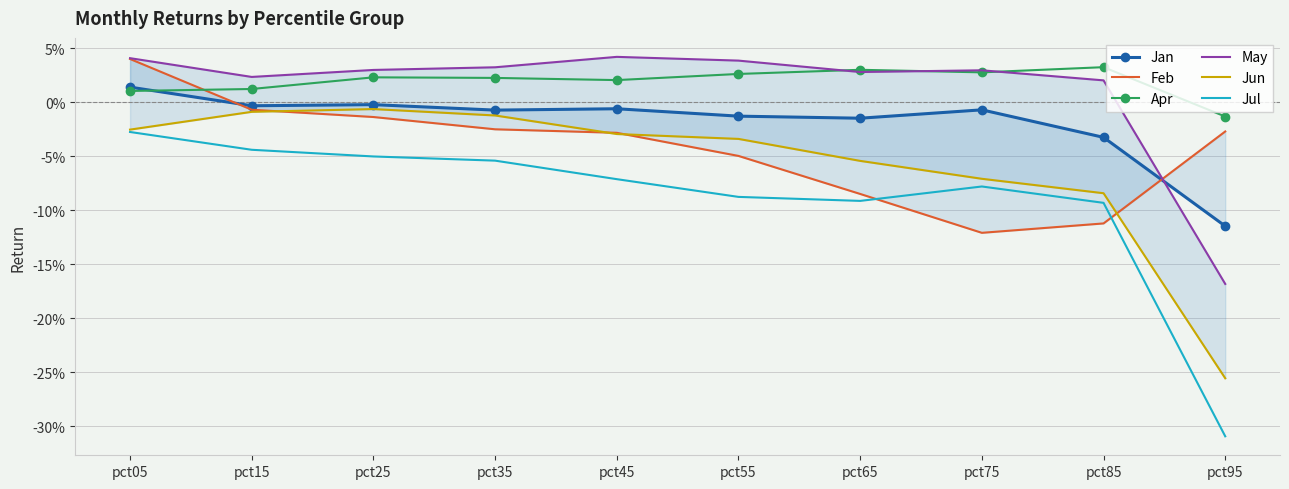

List the series in order of their peak value, highest first.

May, Feb, Apr, Jan, Jun, Jul